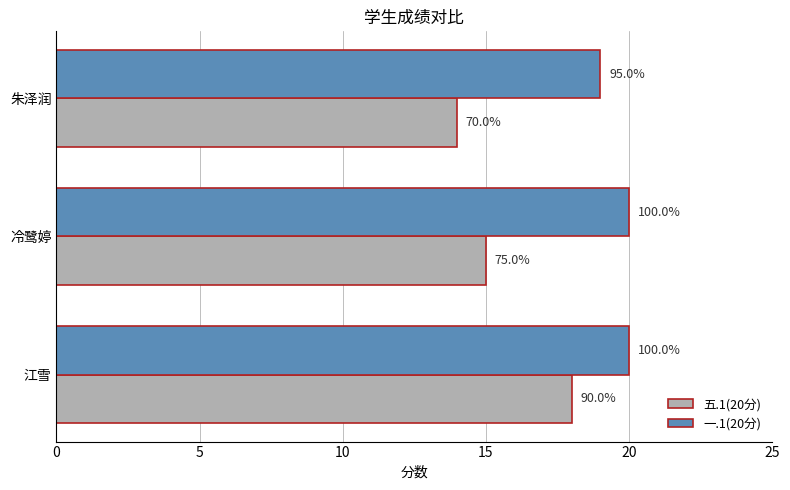

What are all the series names shown in the legend?

五.1(20分), 一.1(20分)